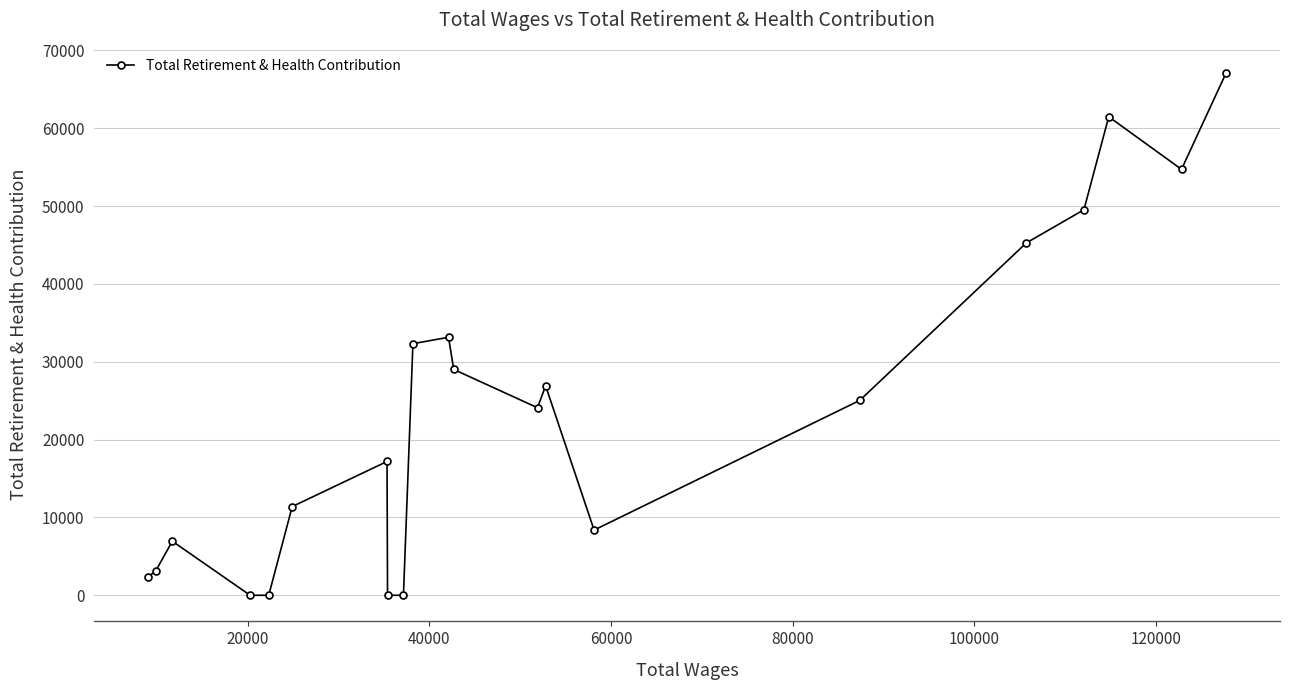

How many lines are shown in the chart?

1